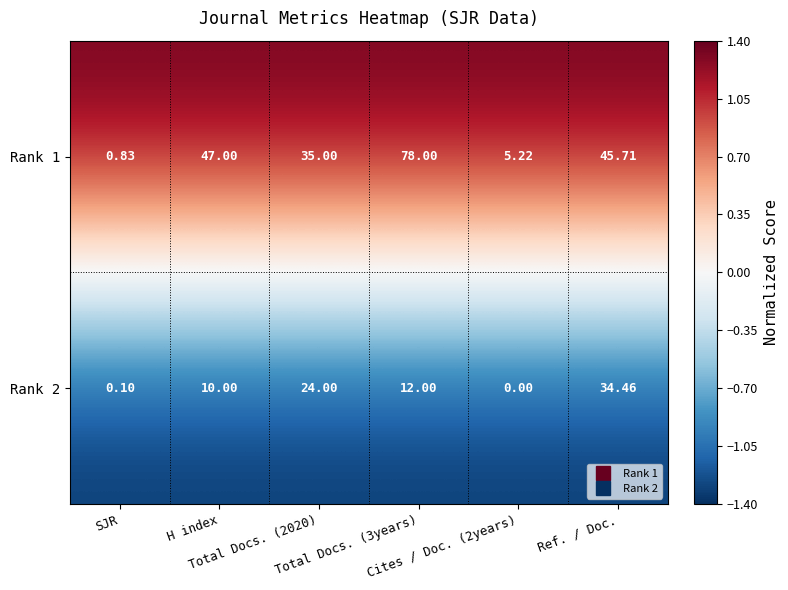

Which series changed the most between Total Docs. (2020) and Ref. / Doc.?

Rank 1